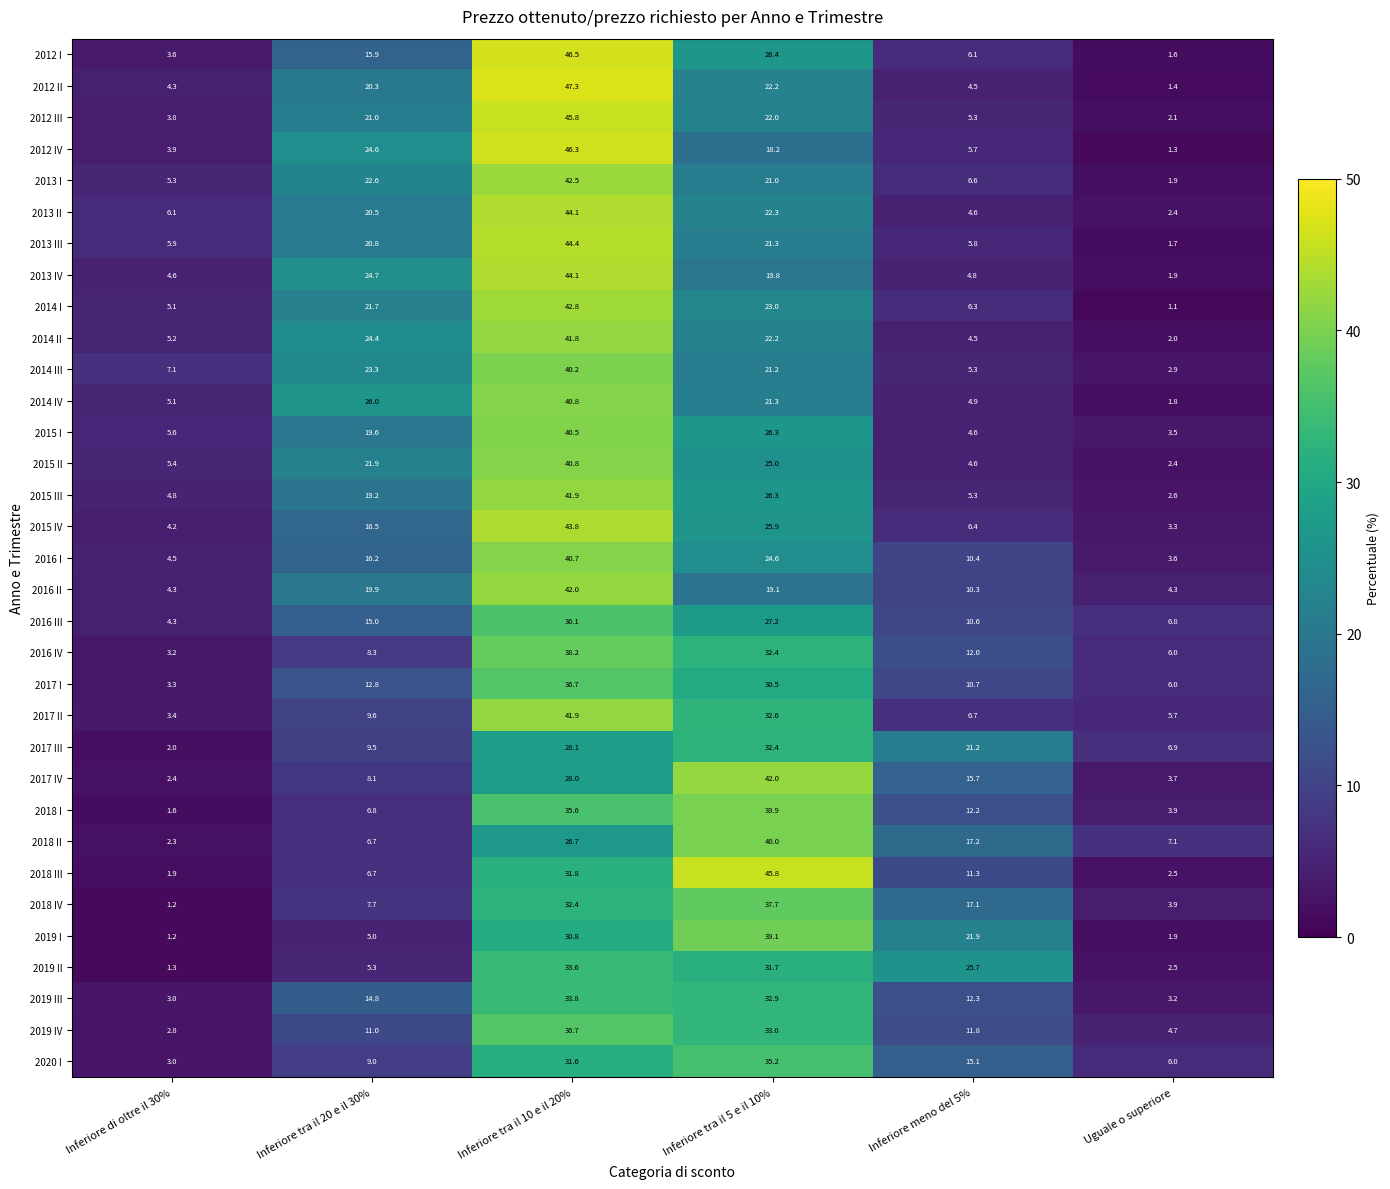

Which series changed the most between Inferiore tra il 5 e il 10% and Inferiore meno del 5%?

2018 III